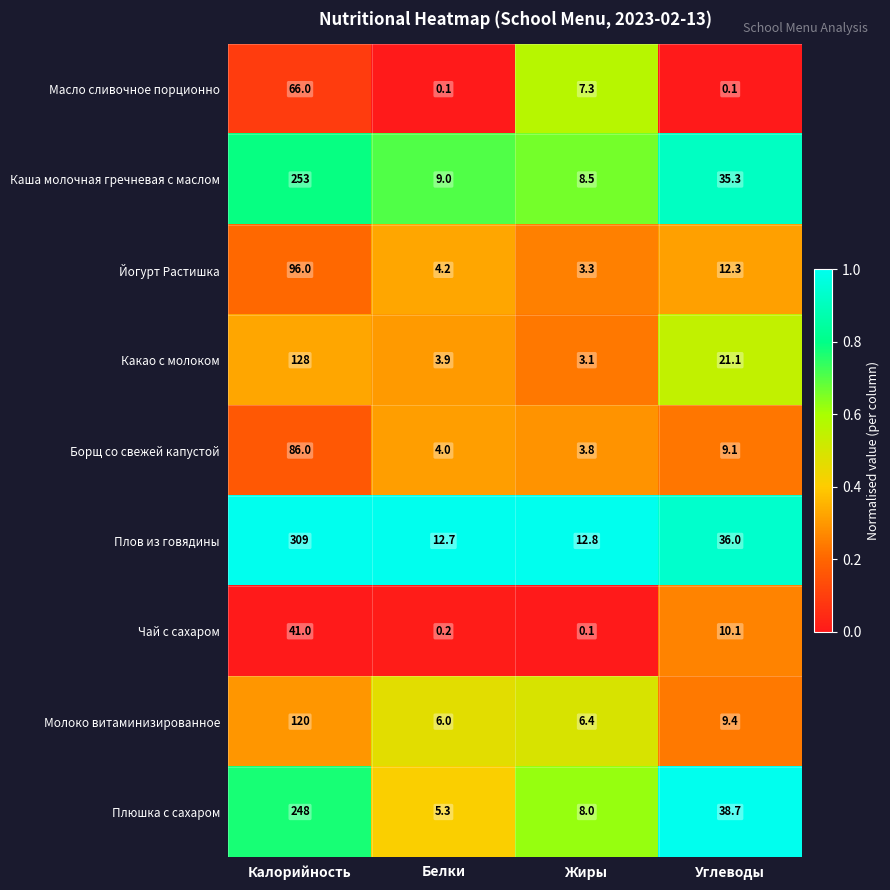

Rank the series by their maximum value, from lowest to highest.

Чай с сахаром, Масло сливочное порционно, Борщ со свежей капустой, Йогурт Растишка, Молоко витаминизированное, Какао с молоком, Плюшка с сахаром, Каша молочная гречневая с маслом, Плов из говядины